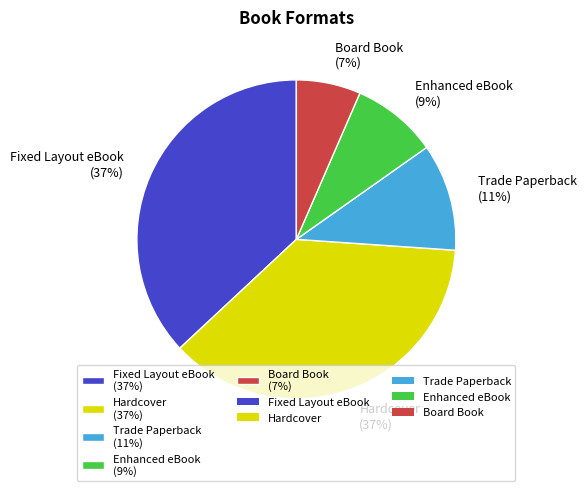

Between Fixed Layout eBook and Board Book, which is larger?

Fixed Layout eBook